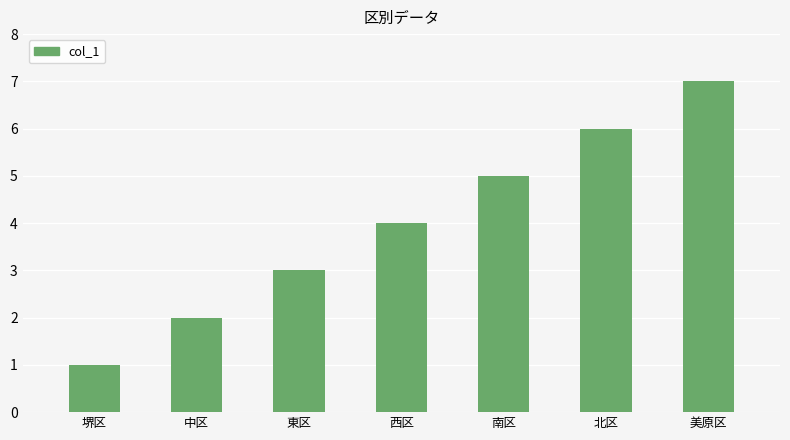

What is the difference between the maximum and minimum values?

6